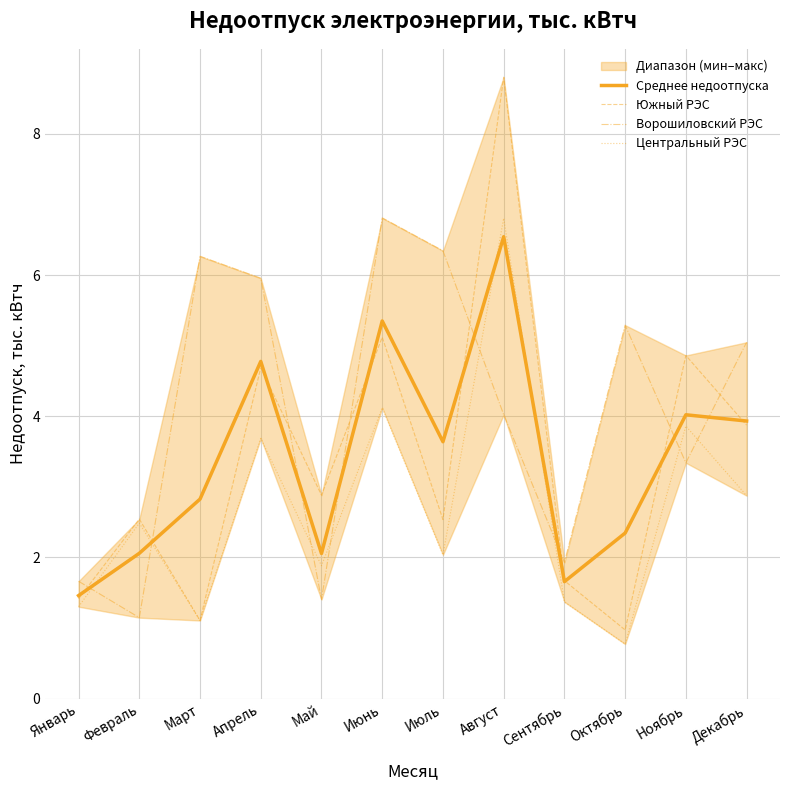

Reading left to right, extract all data points from this chart.

Среднее недоотпуска: 1.5	2.1	2.8	4.8	2.1	5.3	3.6	6.5	1.7	2.3	4.0	3.9
Южный РЭС: 1.4	2.5	1.1	4.7	2.9	5.1	2.5	8.8	1.7	1.0	4.9	3.9
Ворошиловский РЭС: 1.7	1.1	6.3	6.0	1.4	6.8	6.3	4.0	1.9	5.3	3.3	5.0
Центральный РЭС: 1.3	2.5	1.1	3.7	1.9	4.1	2.0	6.8	1.4	0.8	3.9	2.9